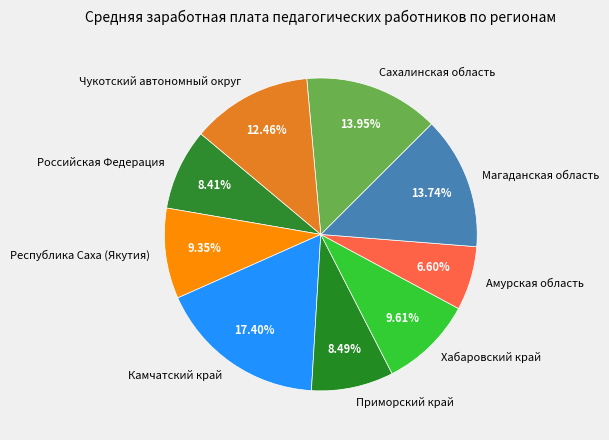

What is the largest slice in the pie chart?

Камчатский край